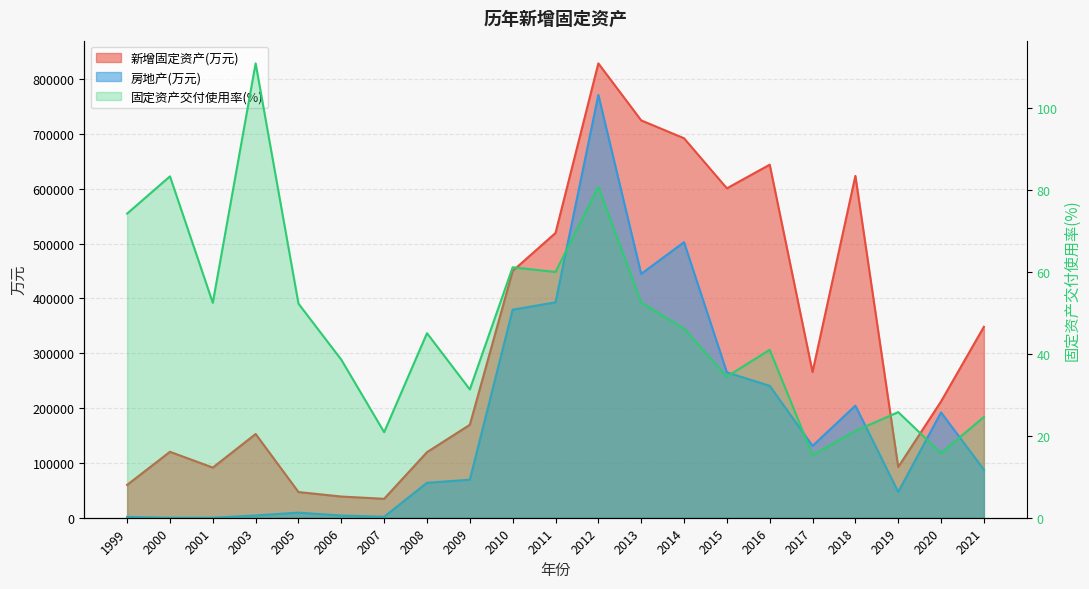

At which category is the sum across all series the highest?

2012